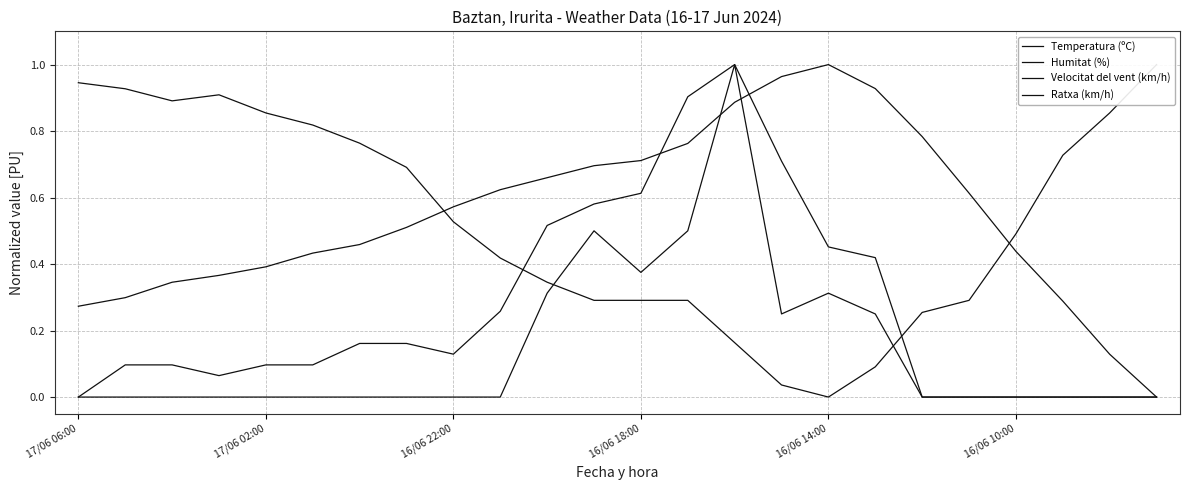

Which category has the highest value in the Humitat (%) series?

23